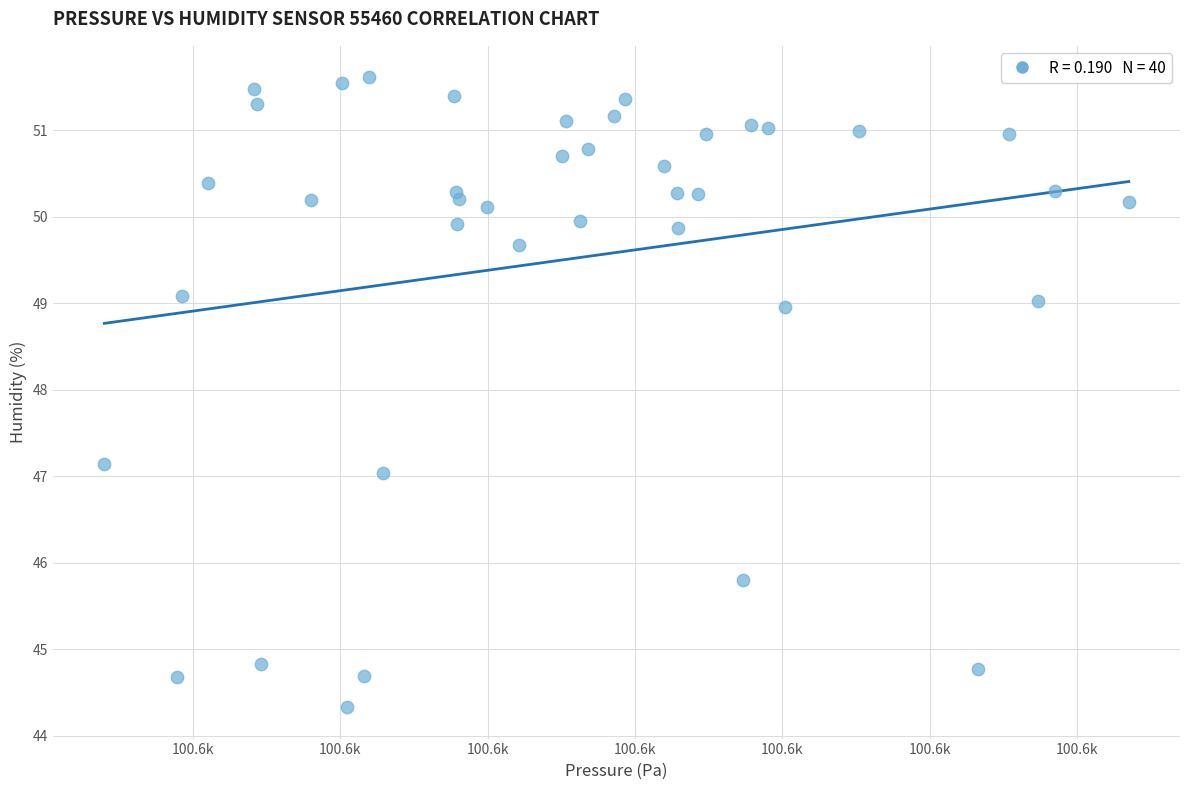

What is the range of Y values (max minus min)?

7.3